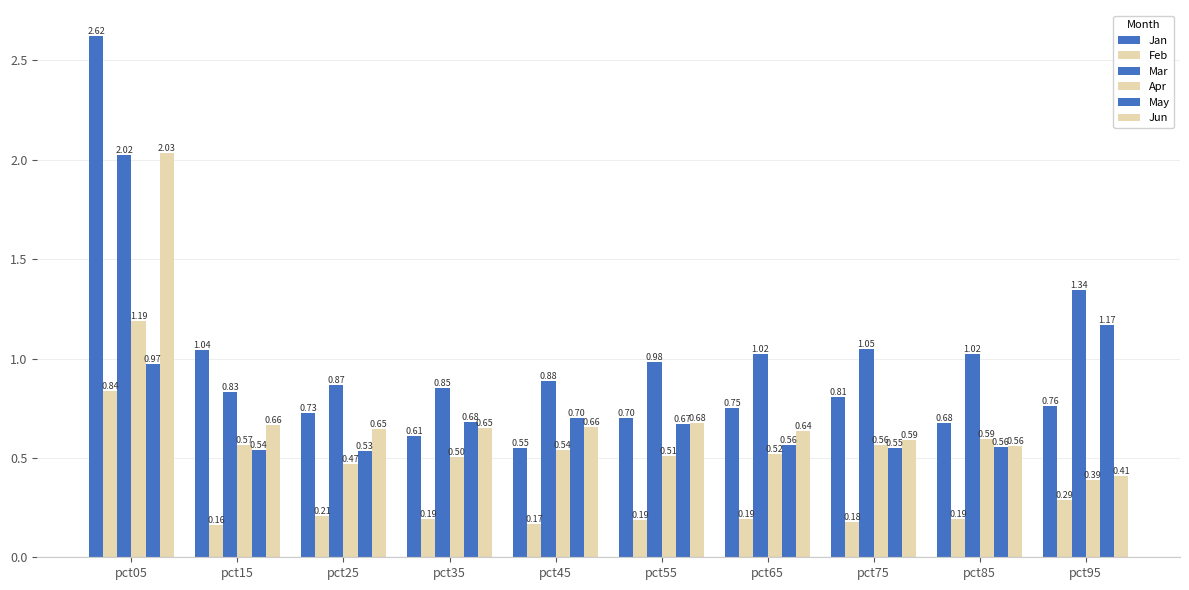

How many categories are shown in the chart?

10